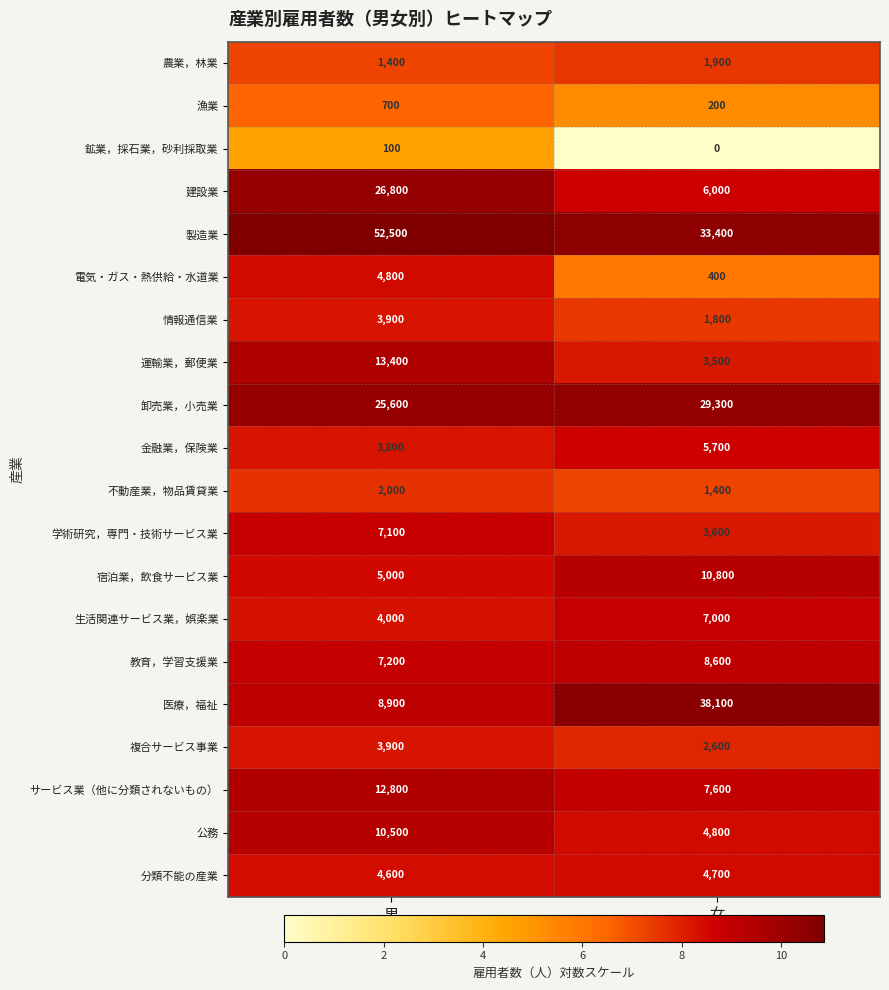

Which series has the largest range (max minus min)?

医療，福祉